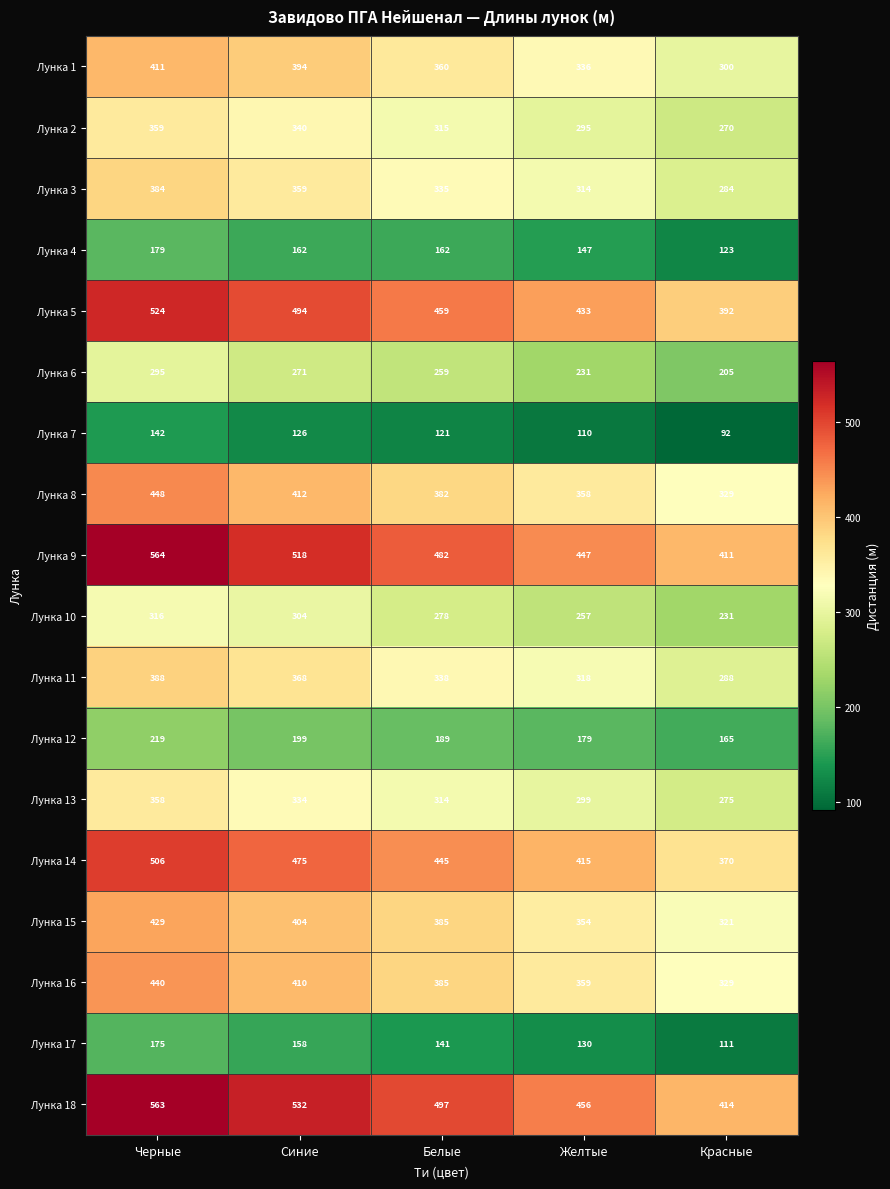

The Лунка 7 series shows 158 at Желтые. True or false?

False